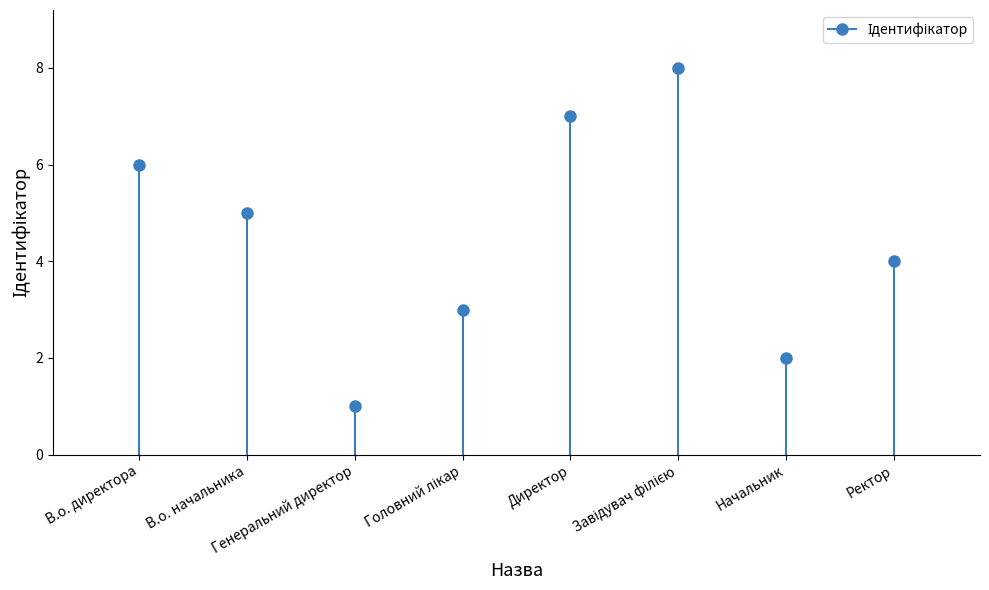

Reading left to right, list all the values displayed in this chart.

В.о. директора=6	В.о. начальника=5	Генеральний директор=1	Головний лікар=3	Директор=7	Завідувач філією=8	Начальник=2	Ректор=4